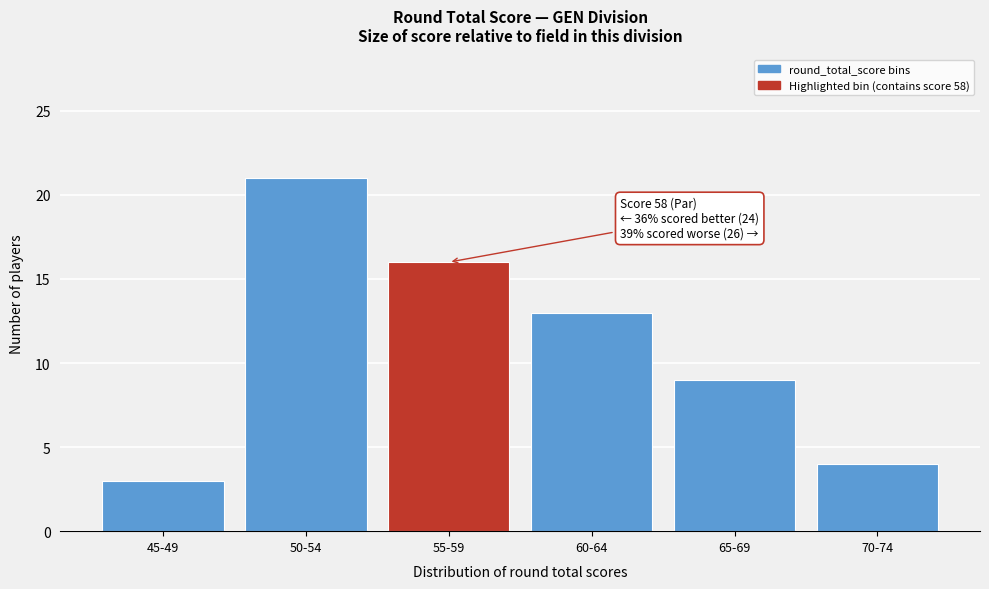

Reading right to left, transcribe all the data shown in this chart.

4	9	13	16	21	3